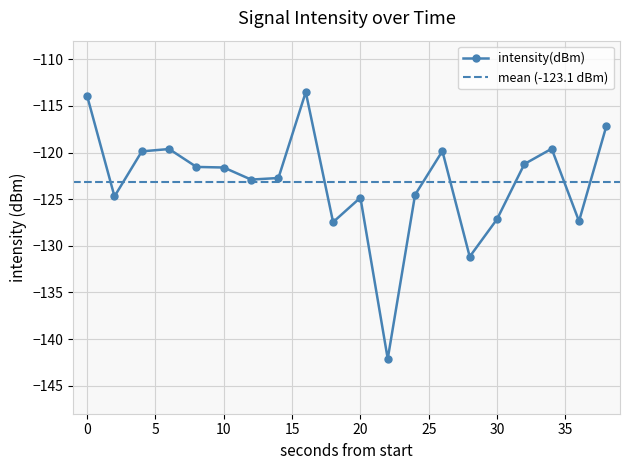

What is the maximum value shown in the chart?

-113.5